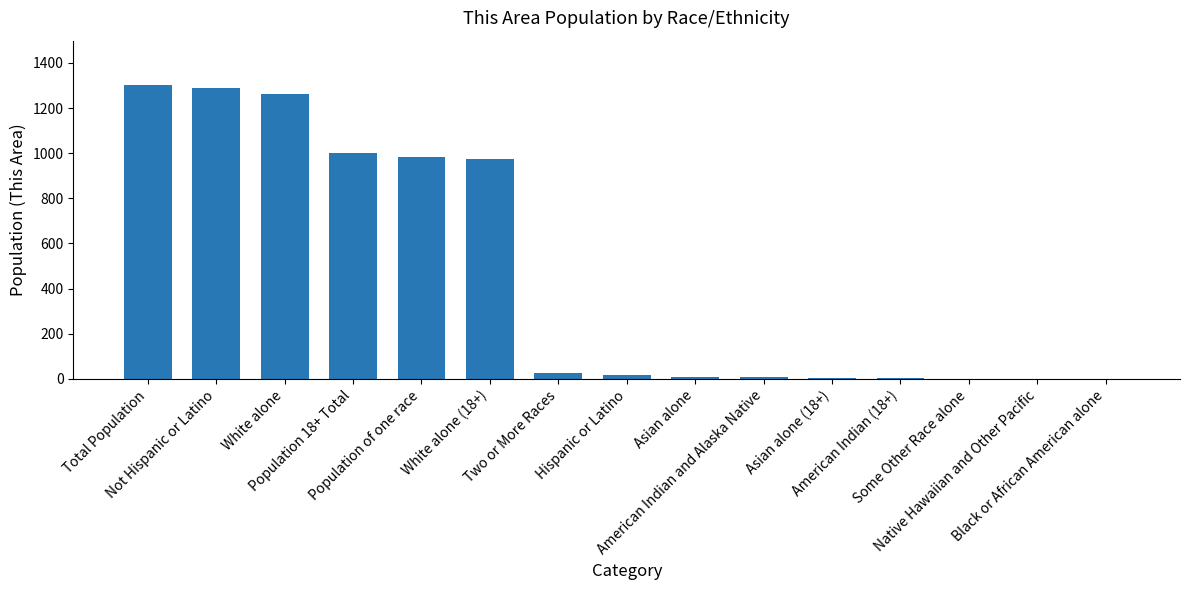

Is it true that the value at Two or More Races is 27?

True